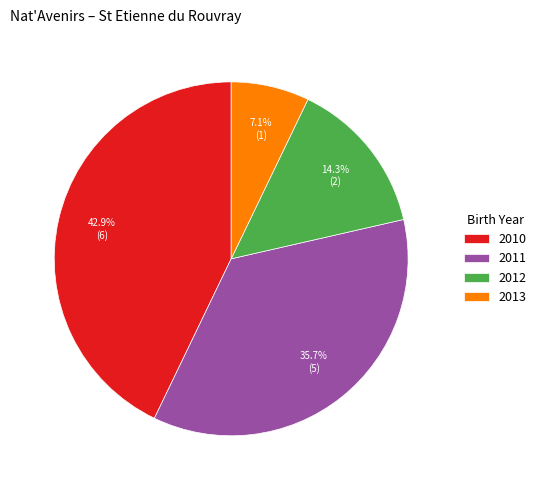

How many segments does this pie chart have?

4